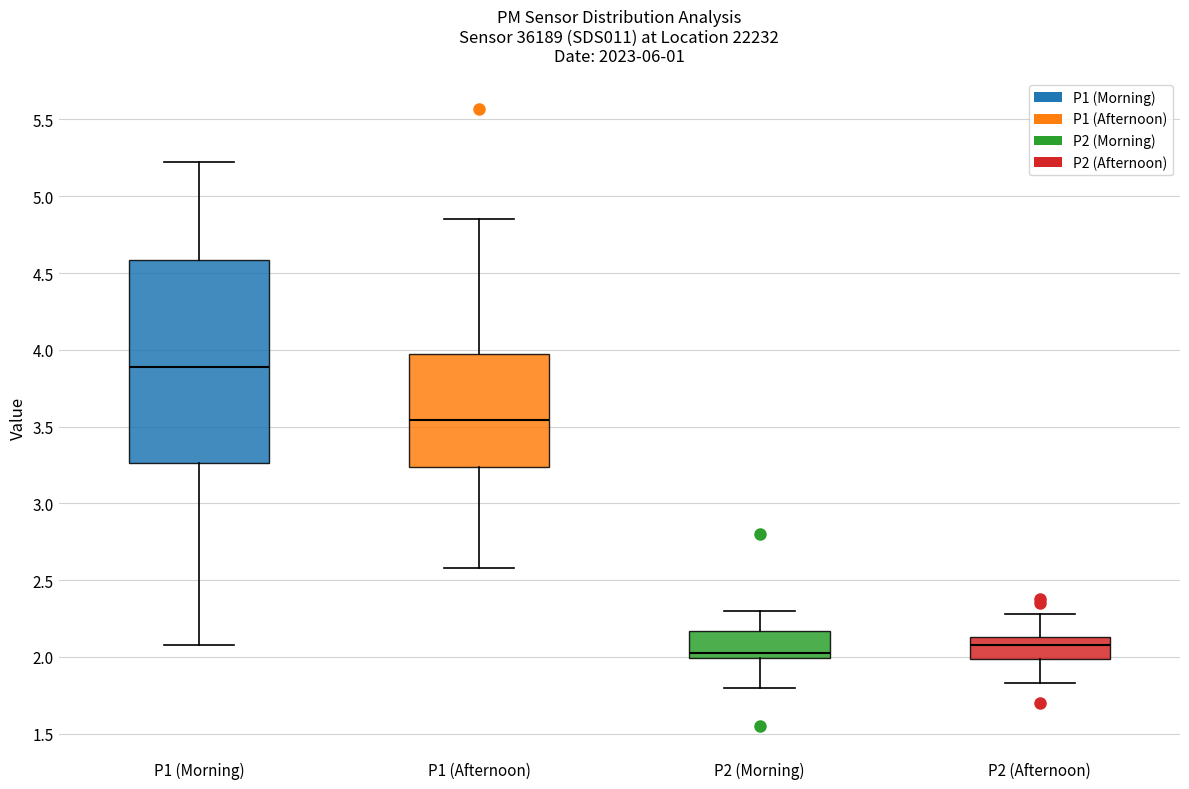

Which box's median line is the lowest?

P2 (Morning)